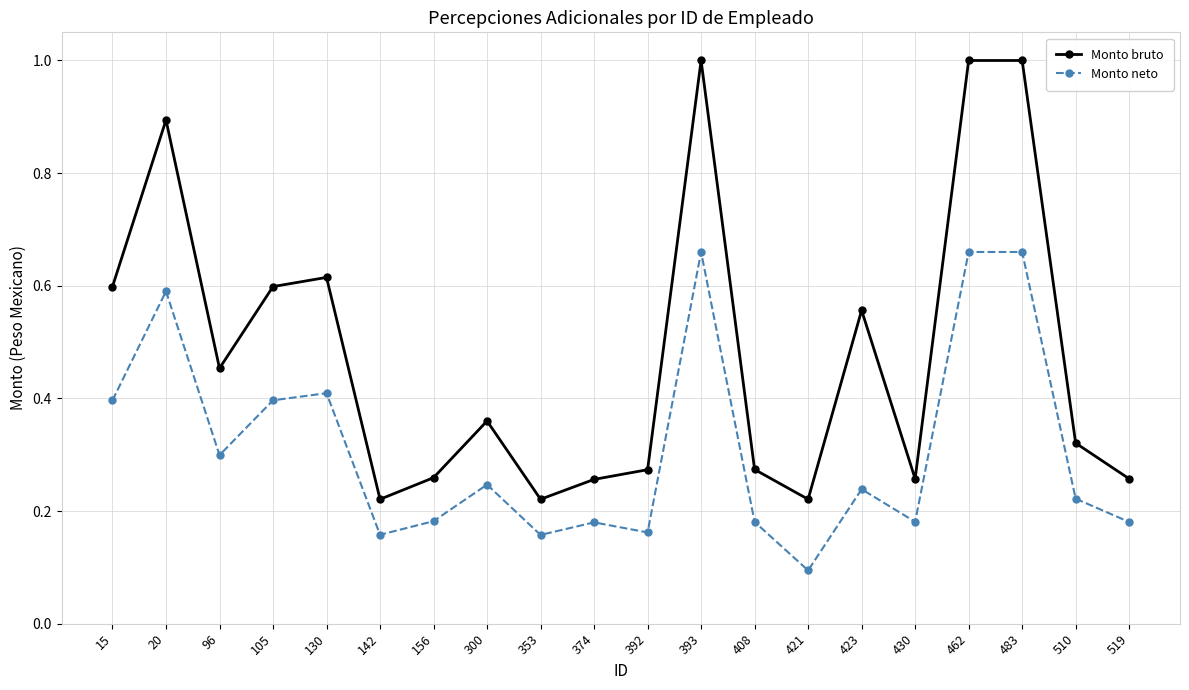

What is the greatest value displayed?

1.0